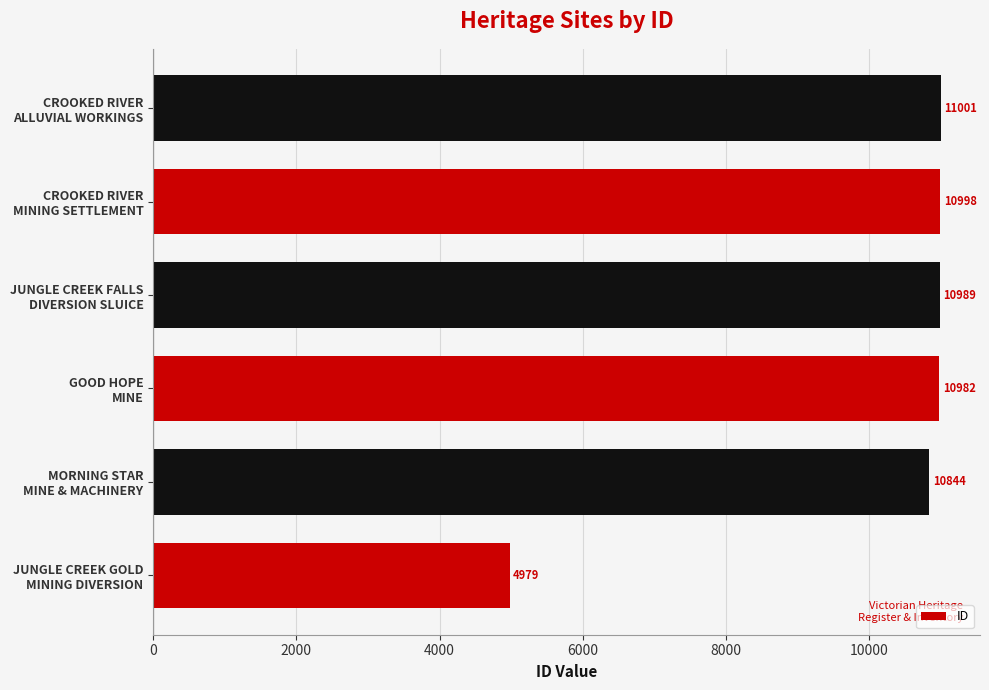

What is the average value?

9966